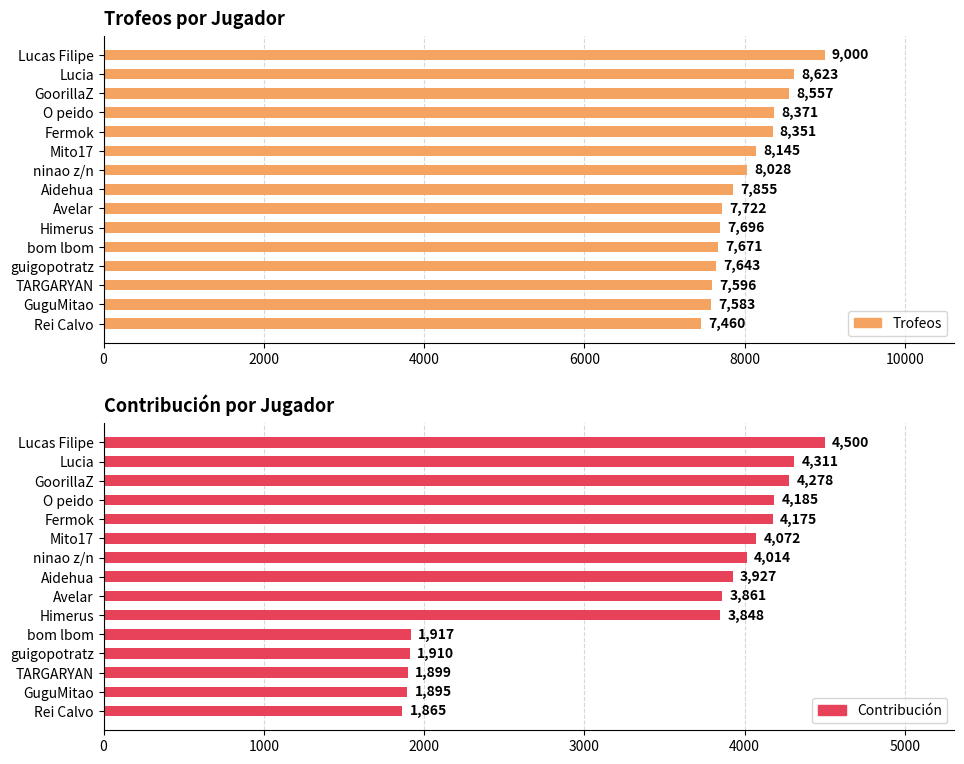

What are all the series names shown in the legend?

Trofeos, Contribución